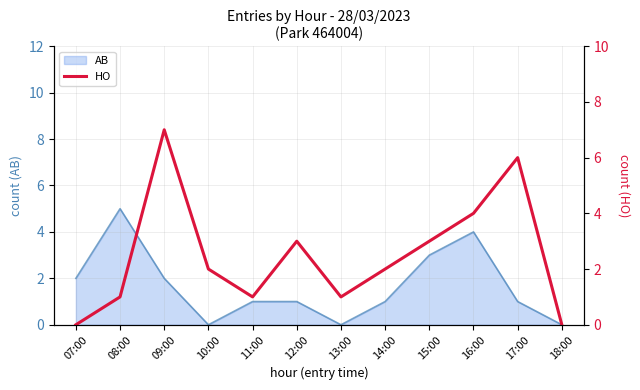

Is it true that the value at 17:00 is 6?

True